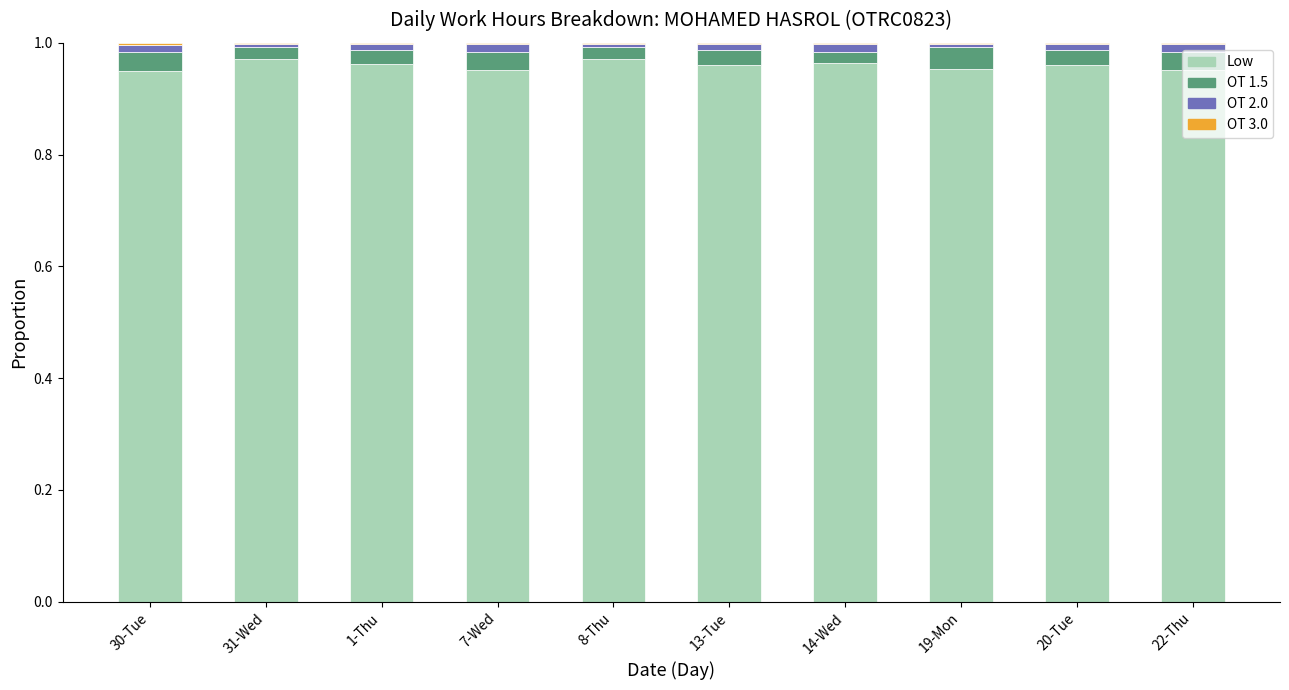

The Low series shows 0.6 at 20-Tue. True or false?

False